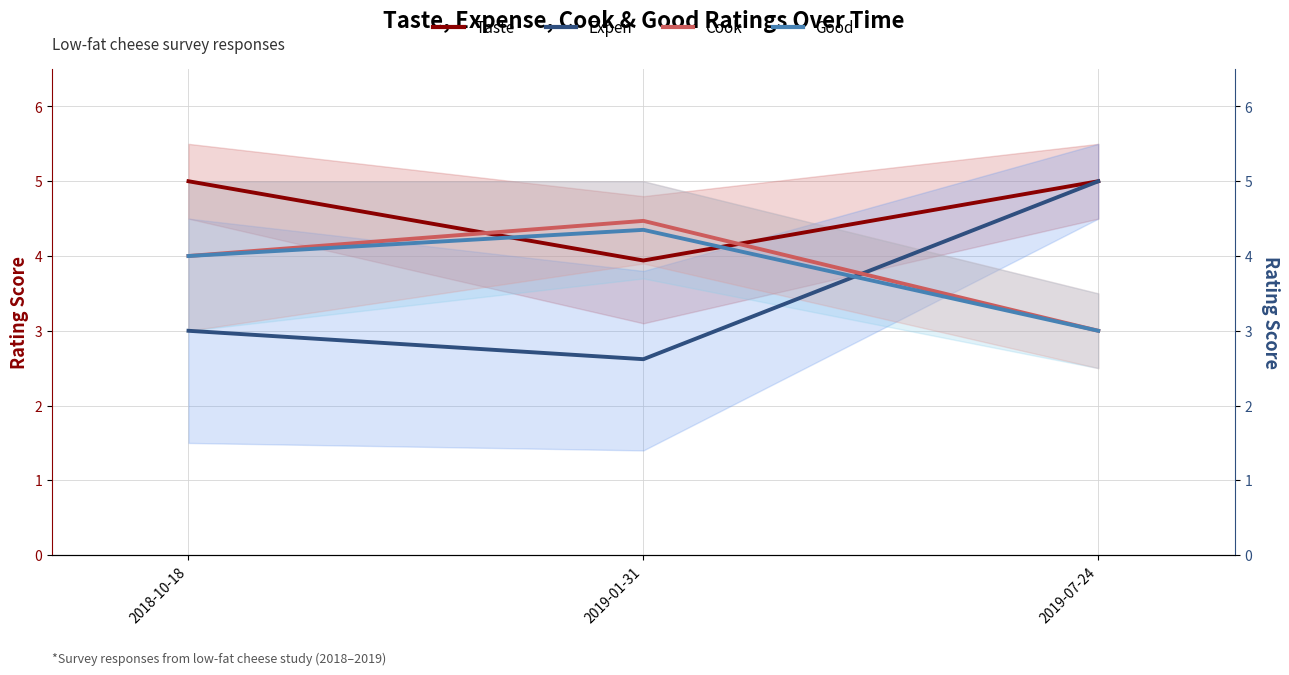

Reading left to right, transcribe all the data shown in this chart.

Taste: 5.0	3.9	5.0
Expen: 3.0	2.6	5.0
Cook: 4.0	4.5	3.0
Good: 4.0	4.3	3.0